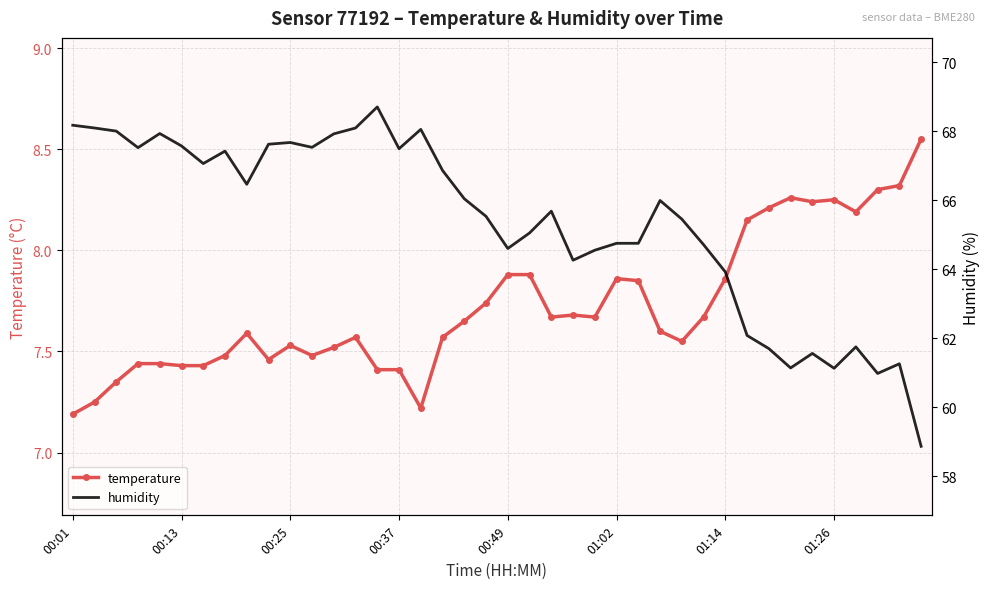

Rank the series by their average value, from highest to lowest.

humidity, temperature